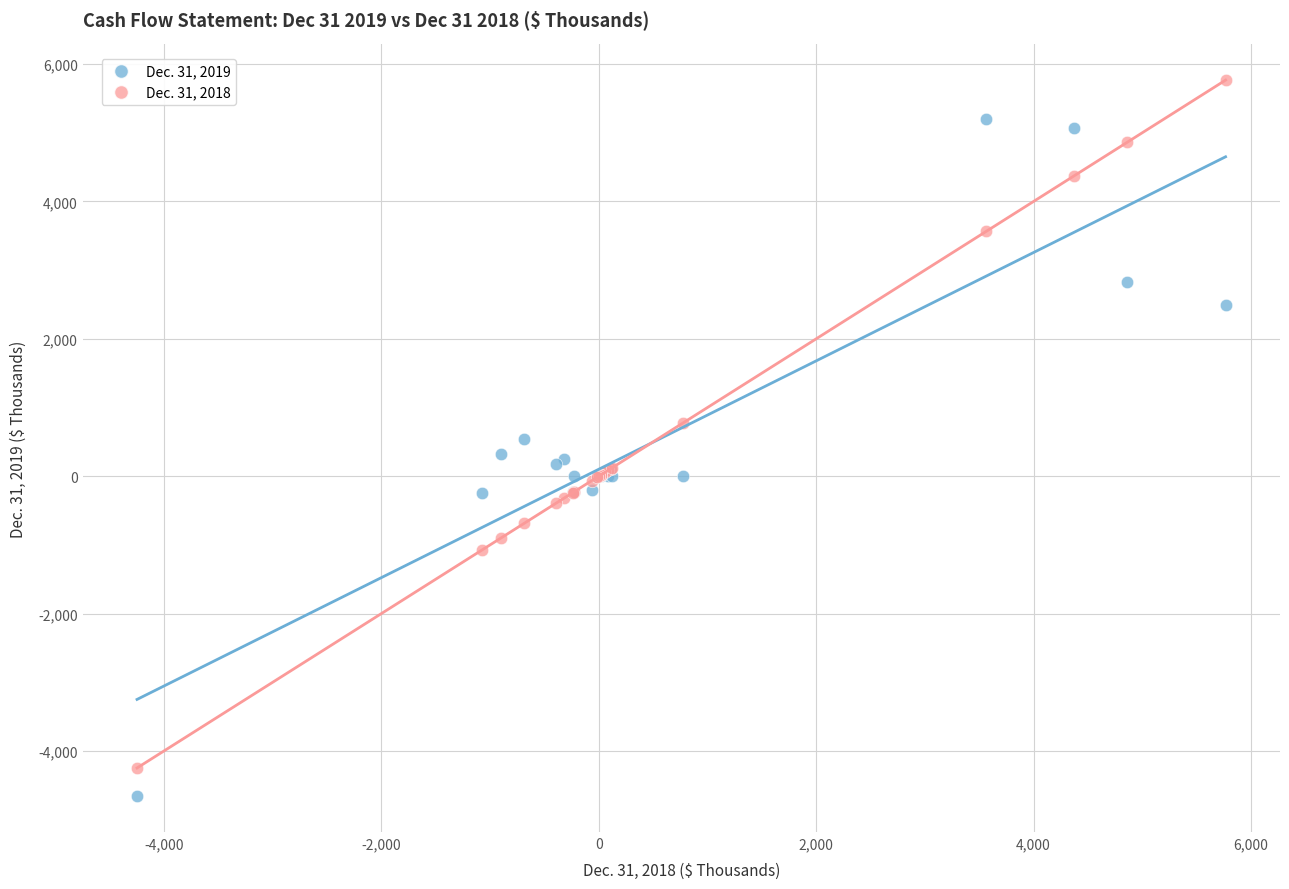

Which series reaches the maximum Y coordinate?

Dec. 31, 2018